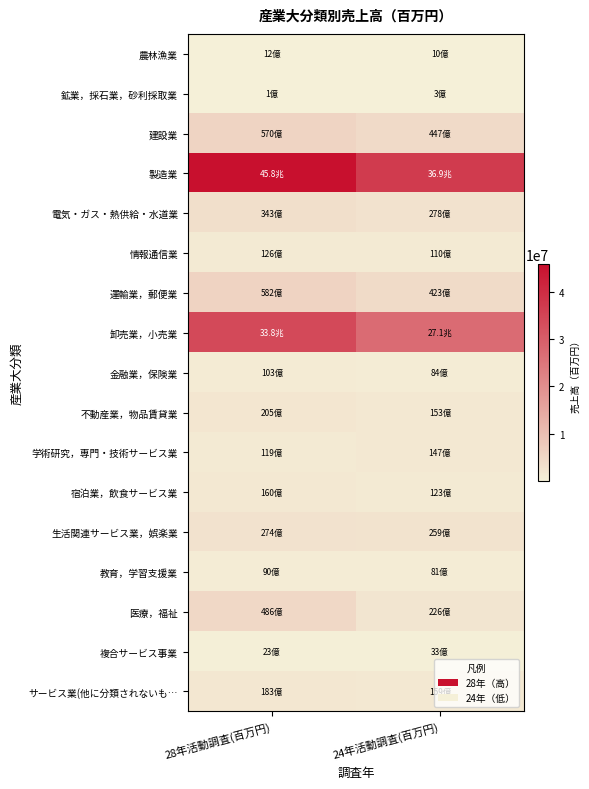

Which series has the largest total across all categories?

製造業